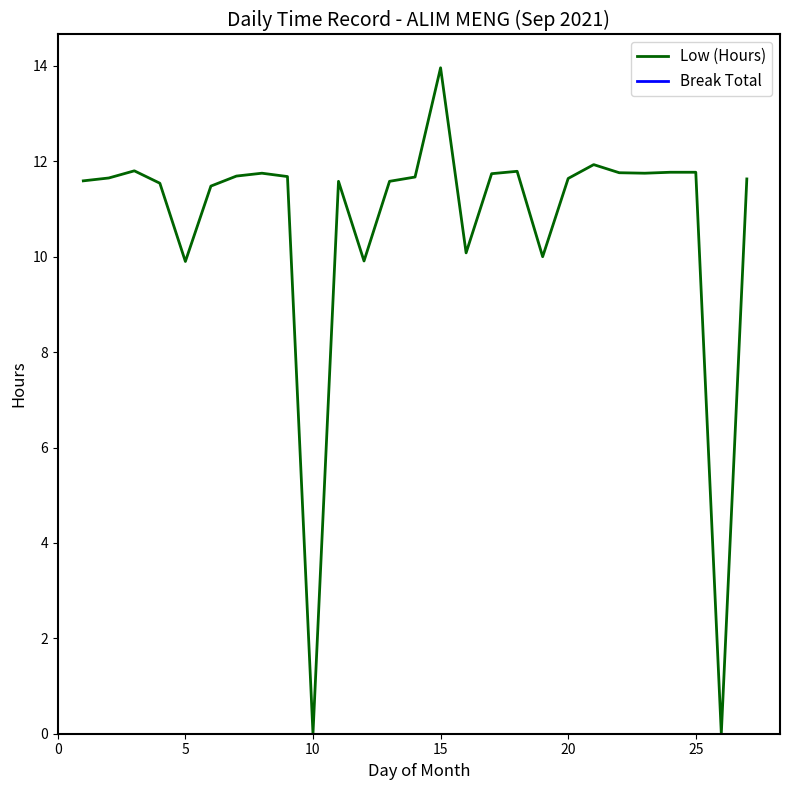

At how many categories does at least one series exceed 6?

25